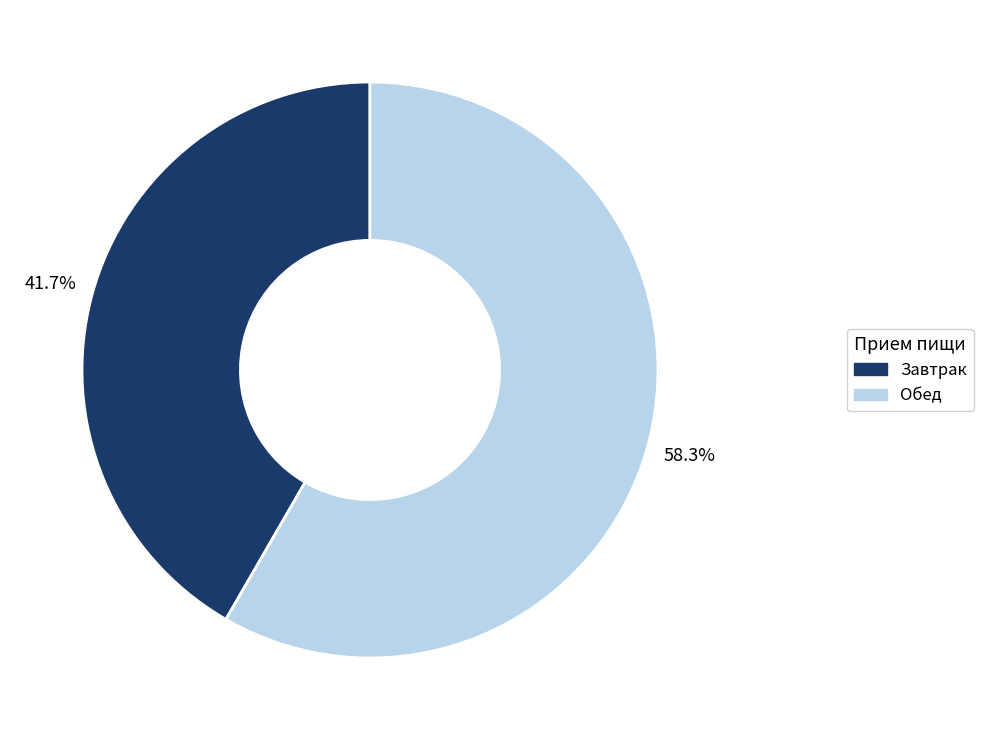

How many slices are in this pie chart?

2